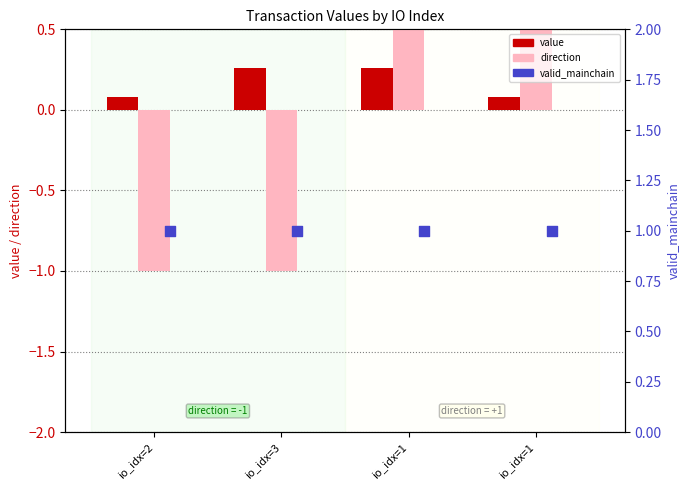

Which series contains the lowest Y value?

direction